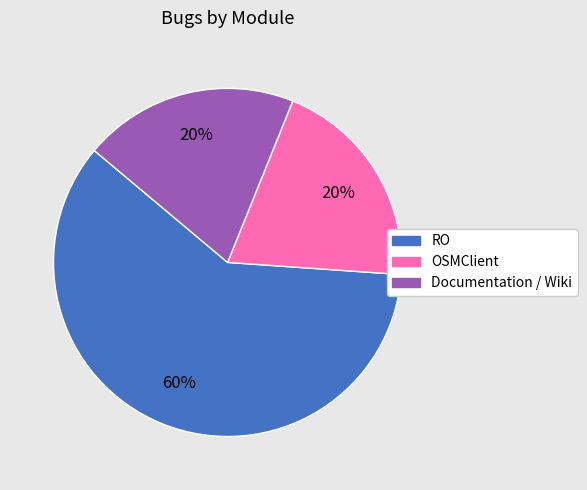

To the nearest percent, what portion does OSMClient represent?

20%